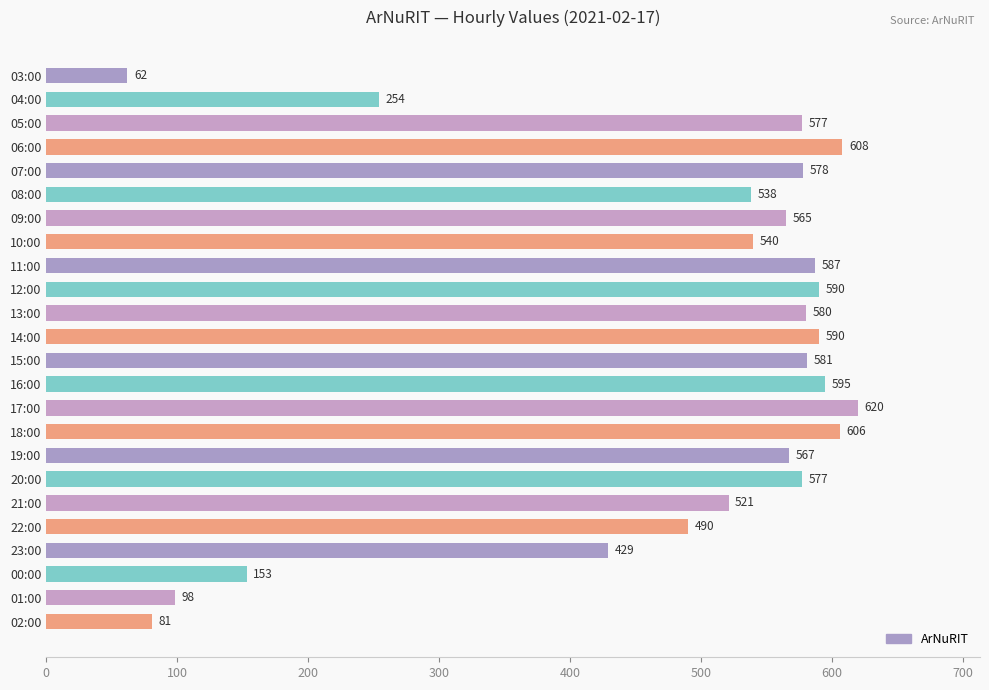

How many values are below 577?

12